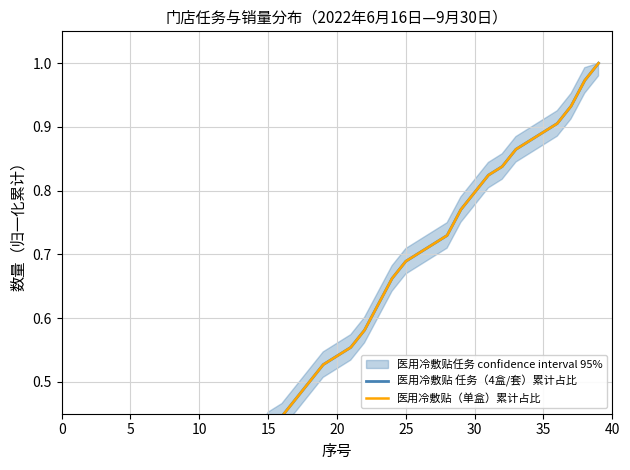

Reading left to right, list all the values displayed in this chart.

医用冷敷贴 任务（4盒/套）累计占比: 0.0	0.0	0.1	0.1	0.1	0.1	0.1	0.1	0.1	0.1	0.3	0.3	0.3	0.4	0.4	0.4	0.5	0.5	0.5	0.5	0.6	0.6	0.6	0.7	0.7	0.7	0.7	0.7	0.8	0.8	0.8	0.8	0.9	0.9	0.9	0.9	0.9	1.0	1.0
医用冷敷贴（单盒）累计占比: 0.0	0.0	0.1	0.1	0.1	0.1	0.1	0.1	0.1	0.1	0.3	0.3	0.3	0.4	0.4	0.4	0.5	0.5	0.5	0.5	0.6	0.6	0.6	0.7	0.7	0.7	0.7	0.7	0.8	0.8	0.8	0.8	0.9	0.9	0.9	0.9	0.9	1.0	1.0